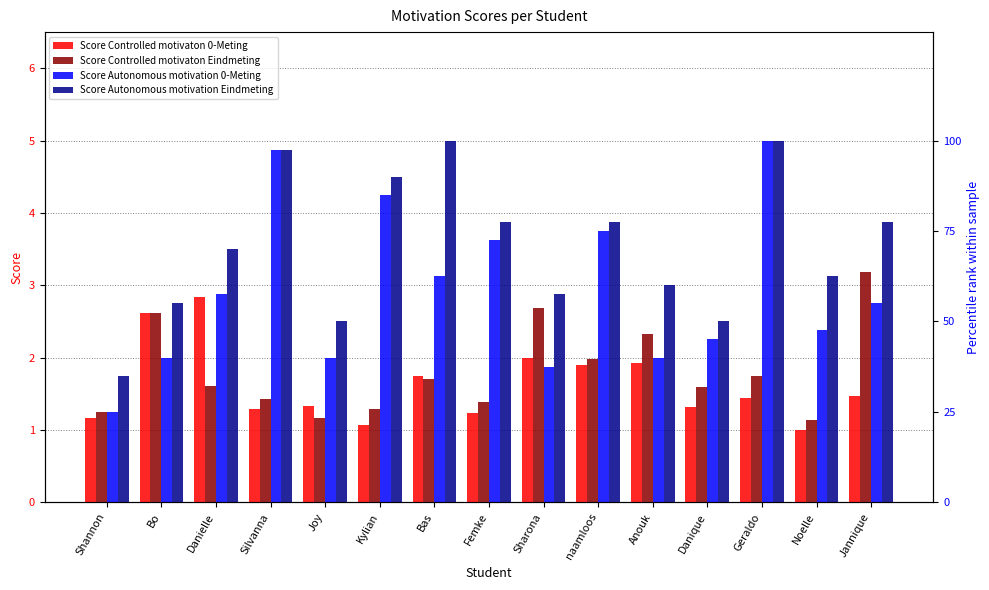

What is the value of the Score Autonomous motivation Eindmeting bar at the 6th from the left?

4.5